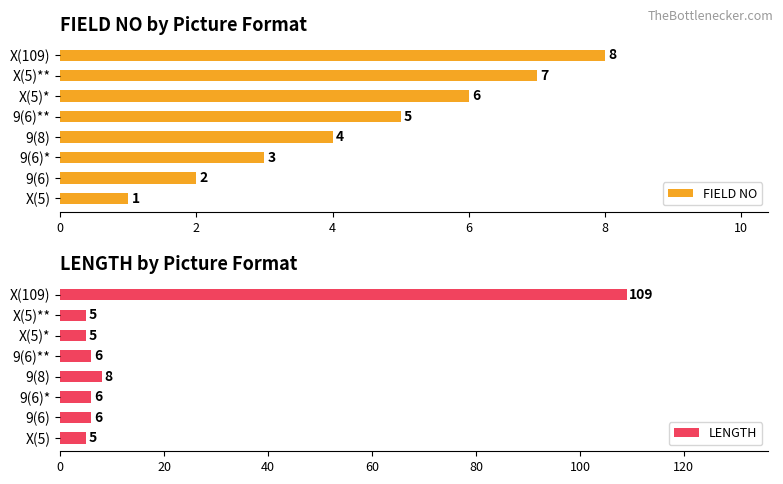

Is it true that FIELD NO equals 7 at X(5)**?

True